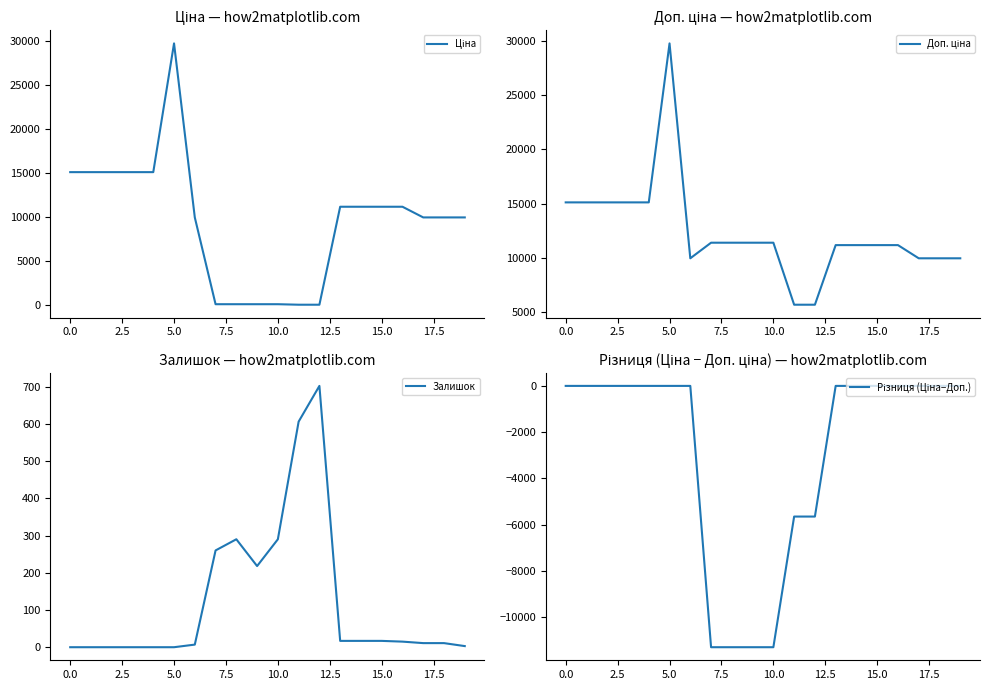

What is the label of the 17th point from the left?

16